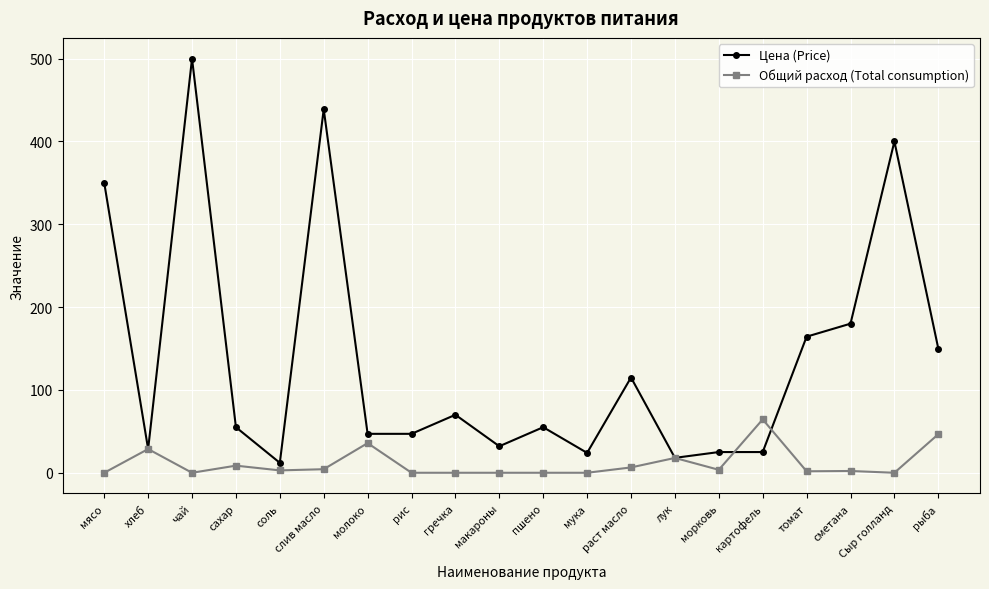

Which label corresponds to the largest value in the chart?

чай